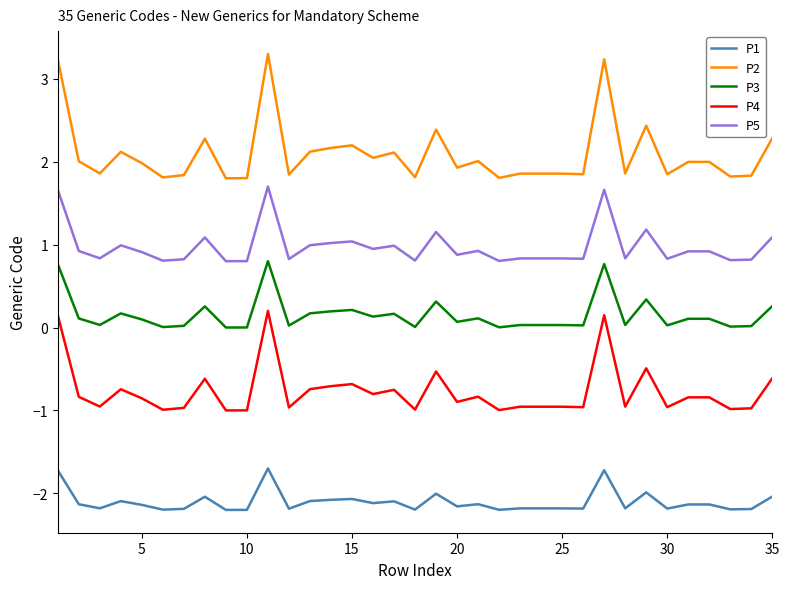

True or false: P2 and P5 cross at least once.

False